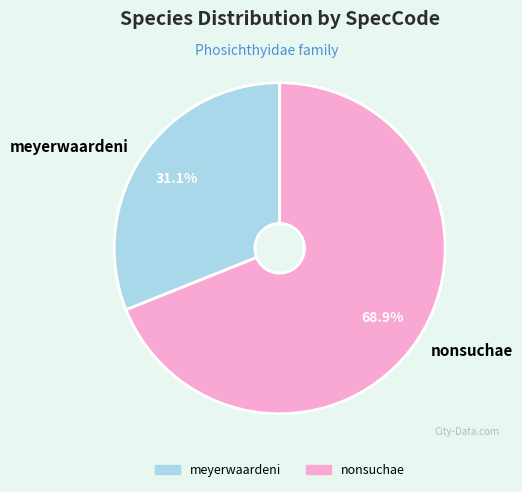

Which category has the smallest portion of the pie?

meyerwaardeni